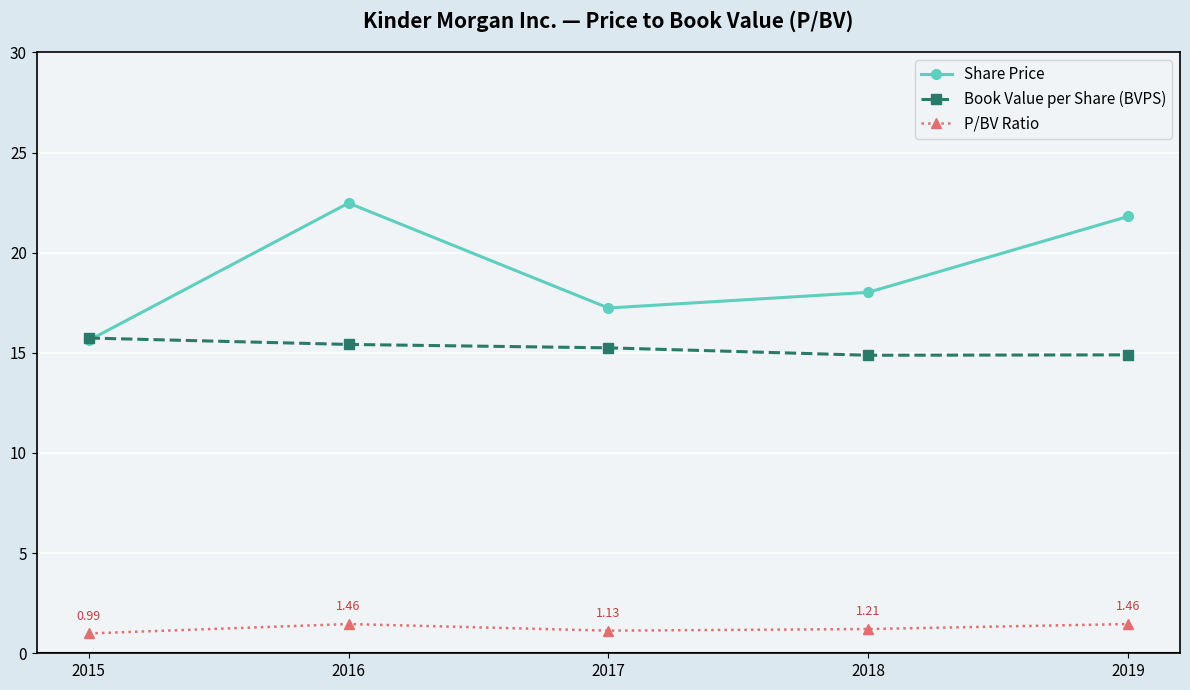

True or false: Share Price has more than 1 points higher than both neighbors.

False